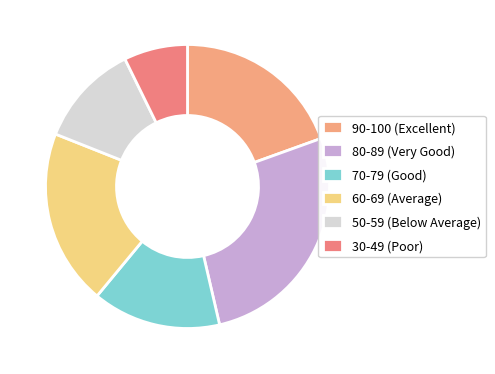

Rank the categories by value from lowest to highest.

30-49 (Poor), 50-59 (Below Average), 70-79 (Good), 90-100 (Excellent), 60-69 (Average), 80-89 (Very Good)